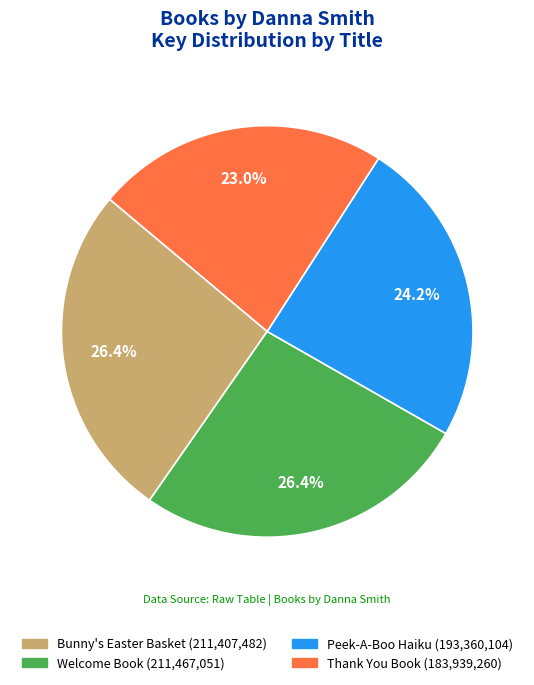

Which has a higher value, Welcome Book or Peek-A-Boo Haiku?

Welcome Book